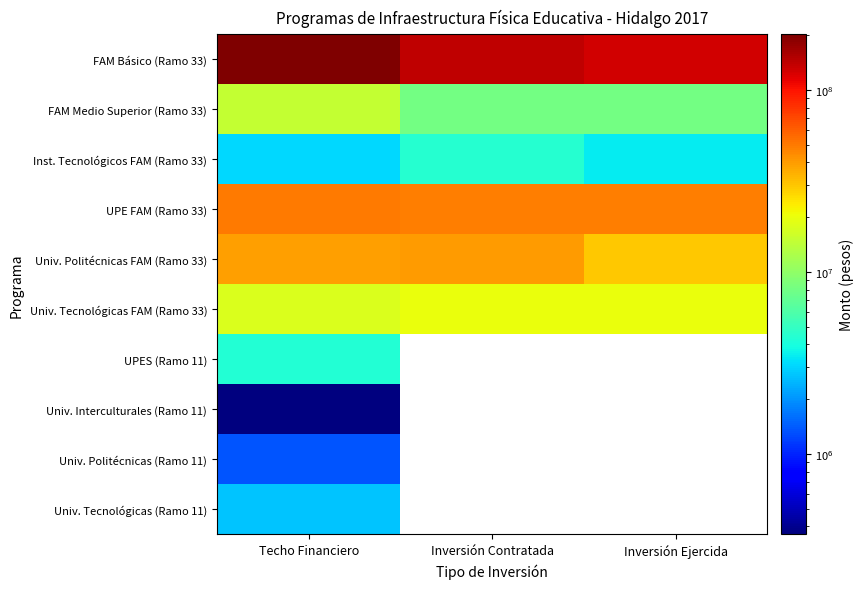

Rank the series at Techo Financiero from highest to lowest value.

FAM Básico (Ramo 33), UPE FAM (Ramo 33), Univ. Politécnicas FAM (Ramo 33), Univ. Tecnológicas FAM (Ramo 33), FAM Medio Superior (Ramo 33), UPES (Ramo 11), Inst. Tecnológicos FAM (Ramo 33), Univ. Tecnológicas (Ramo 11), Univ. Politécnicas (Ramo 11), Univ. Interculturales (Ramo 11)